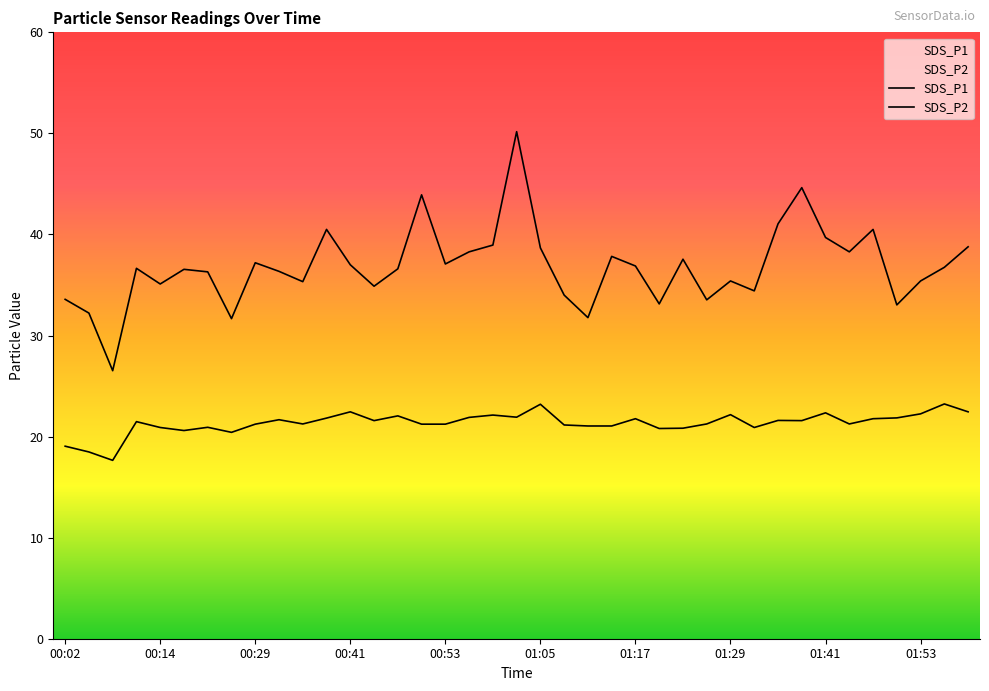

Which series changed the most between 00:41 and 01:38?

SDS_P1